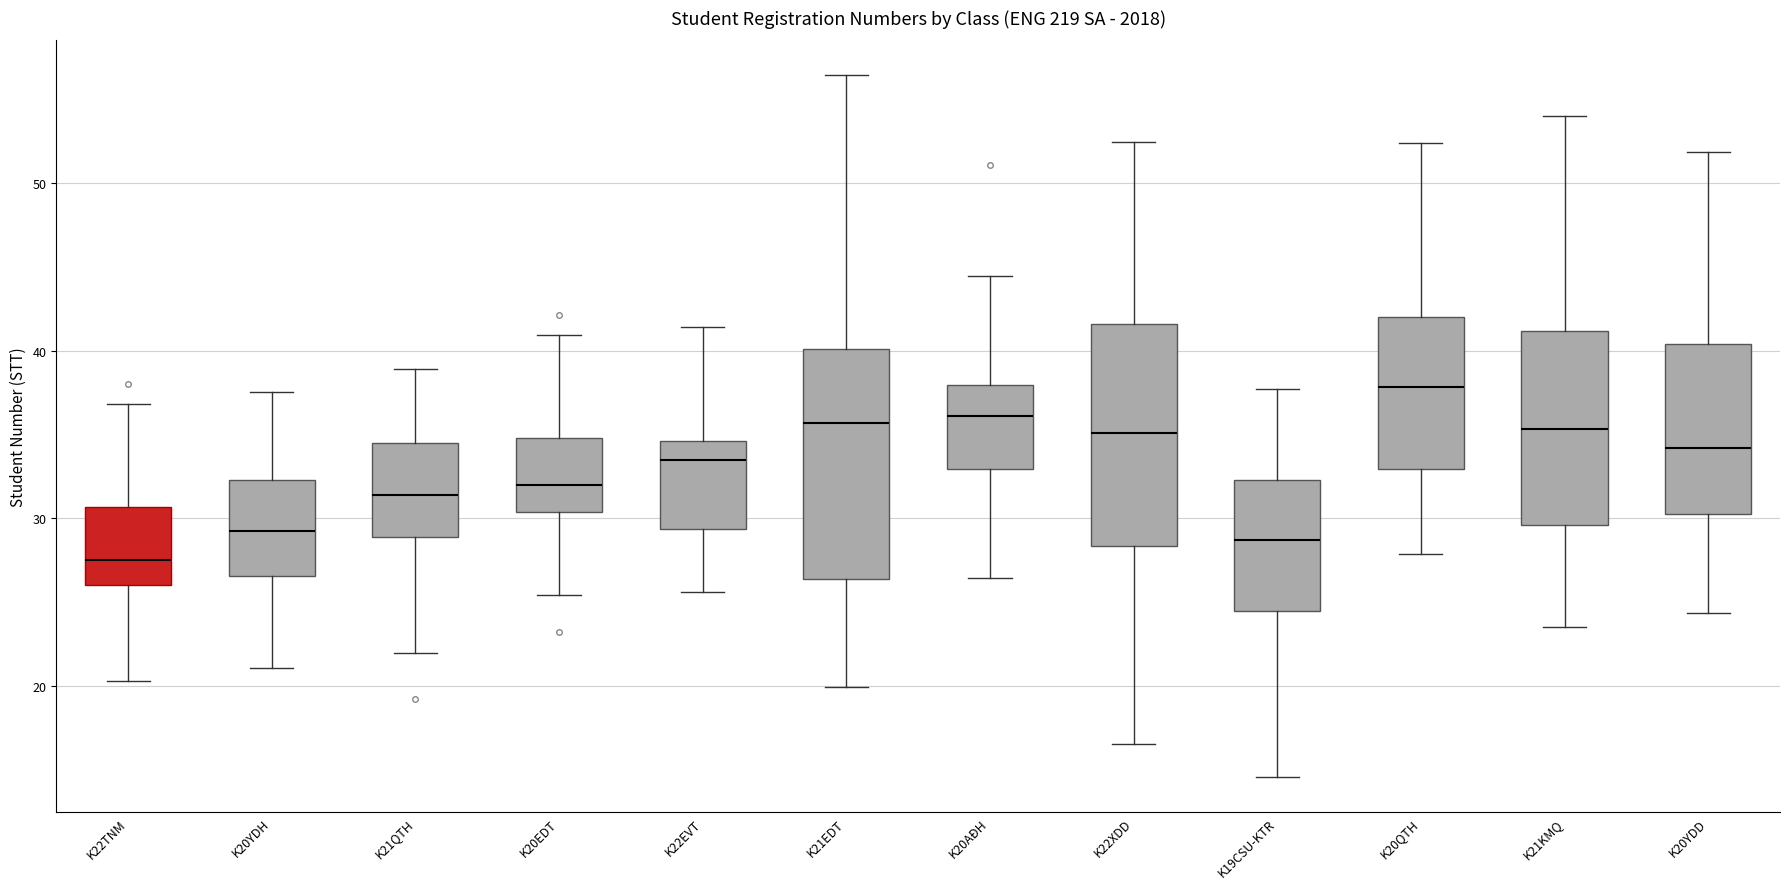

Reading left to right, read every box against the y-axis: the position of its median line, the range the box covers, and the ends of its whiskers. The values are not printed on the chart, so give them approximately, as read against the axis.

K22TNM: median 28, box 26 to 31, whiskers 20 to 37
K20YDH: median 29, box 27 to 32, whiskers 21 to 38
K21QTH: median 31, box 29 to 35, whiskers 22 to 39
K20EDT: median 32, box 30 to 35, whiskers 25 to 41
K22EVT: median 33, box 29 to 35, whiskers 26 to 41
K21EDT: median 36, box 26 to 40, whiskers 20 to 56
K20AĐH: median 36, box 33 to 38, whiskers 26 to 44
K22XDD: median 35, box 28 to 42, whiskers 17 to 52
K19CSU-KTR: median 29, box 24 to 32, whiskers 15 to 38
K20QTH: median 38, box 33 to 42, whiskers 28 to 52
K21KMQ: median 35, box 30 to 41, whiskers 24 to 54
K20YDD: median 34, box 30 to 40, whiskers 24 to 52